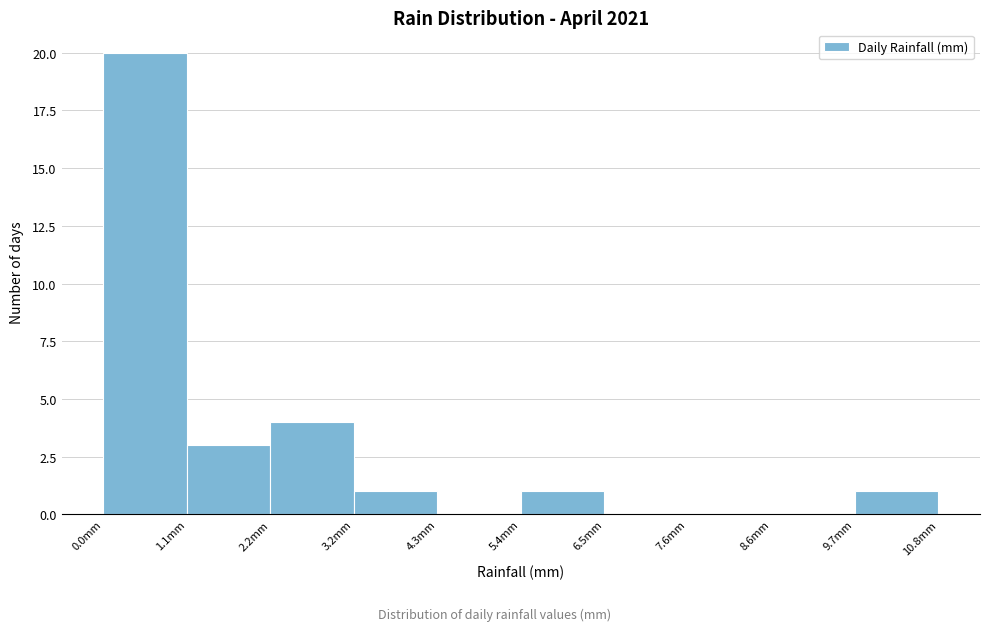

Reading left to right, list every bar in this chart as the range it spans on the x-axis followed by its height. Neither the bar edges nor the heights are printed on the chart, so give them approximately, as read against the axes.

0.00 to 1.08: 20
1.08 to 2.16: 3
2.16 to 3.24: 4
3.24 to 4.32: 1
4.32 to 5.40: 0
5.40 to 6.48: 1
6.48 to 7.56: 0
7.56 to 8.64: 0
8.64 to 9.72: 0
9.72 to 10.80: 1